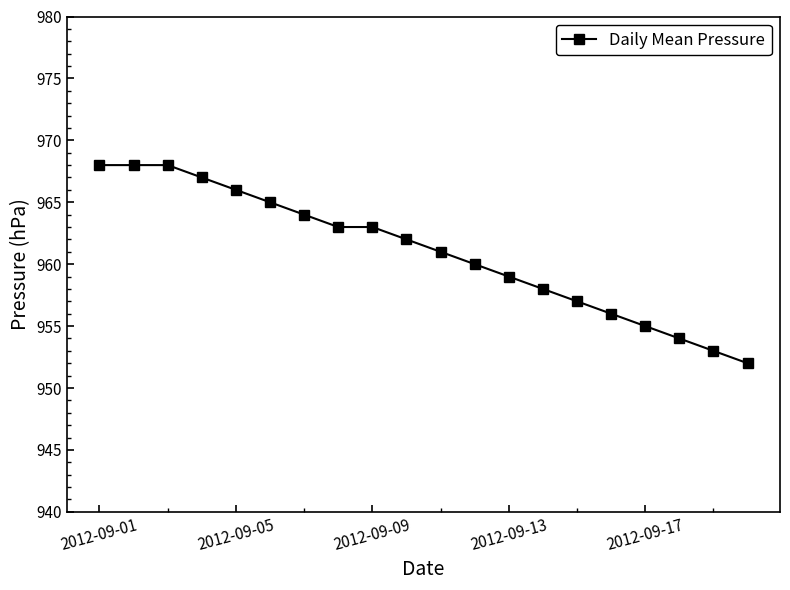

What is the minimum value shown in the chart?

952